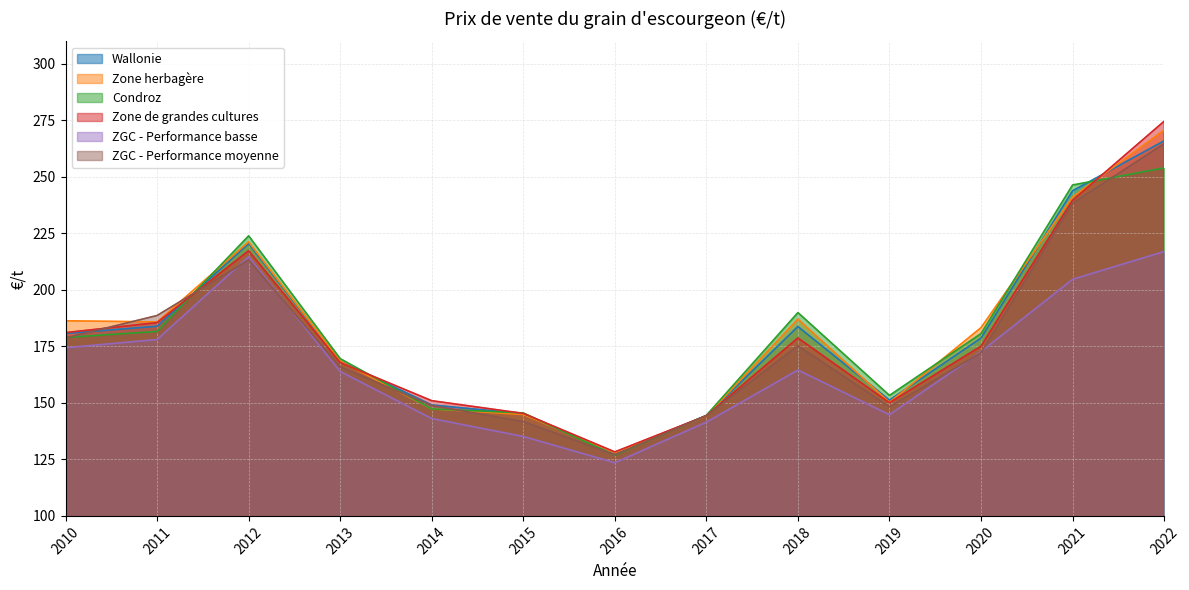

True or false: ZGC - Performance basse has a value of 46.9 at 2015.

False